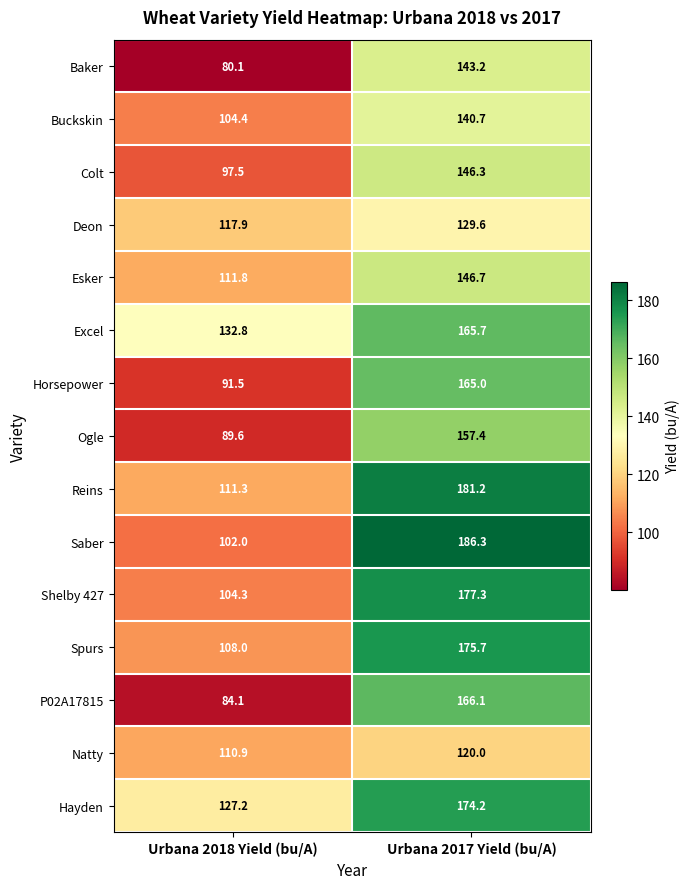

Which series has the widest spread of values?

Saber